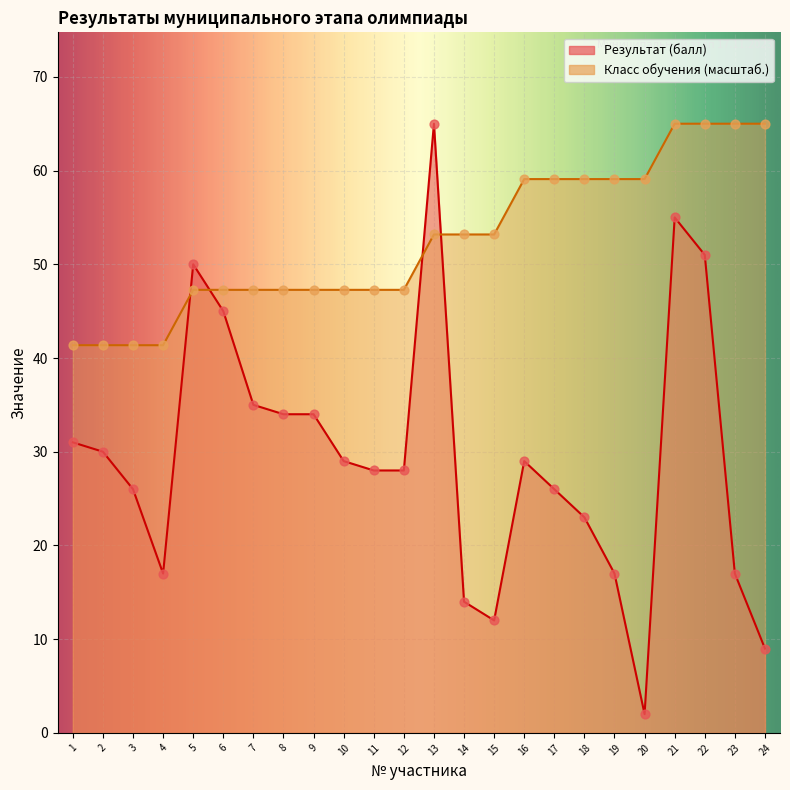

Which series contains the lowest Y value?

Результат (балл)